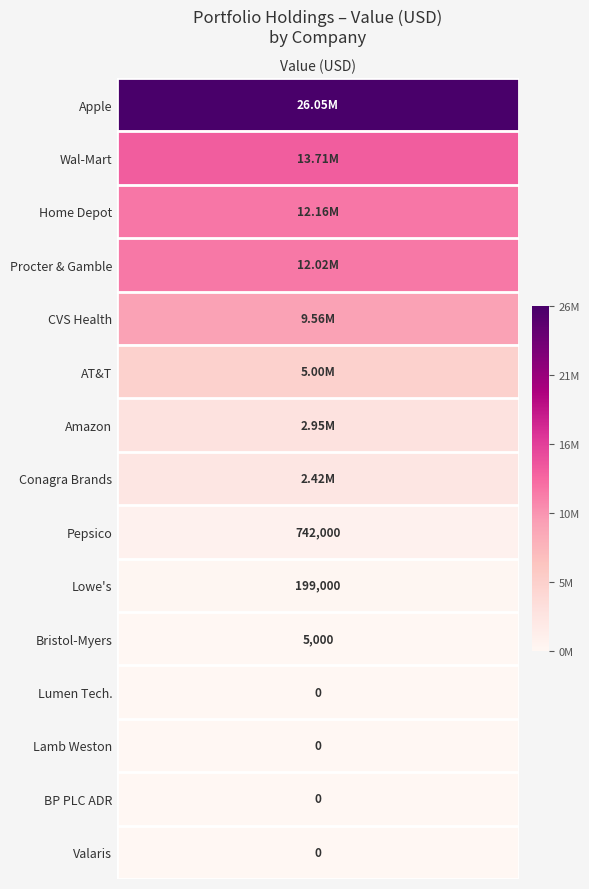

Between 10 and 14, which is larger?

10